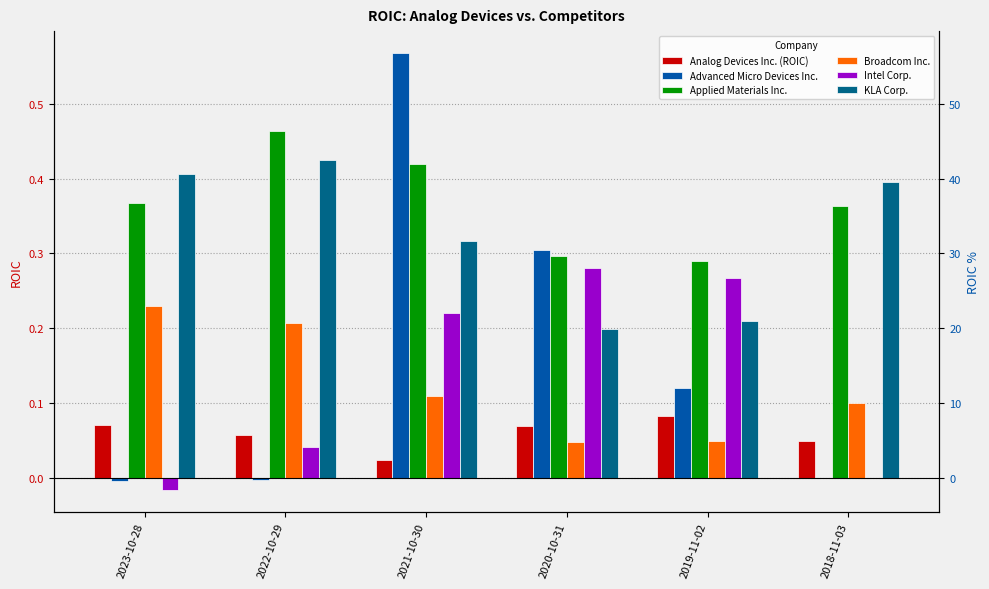

List the labels in order of Intel Corp. value, smallest first.

2023-10-28, 2018-11-03, 2022-10-29, 2021-10-30, 2019-11-02, 2020-10-31